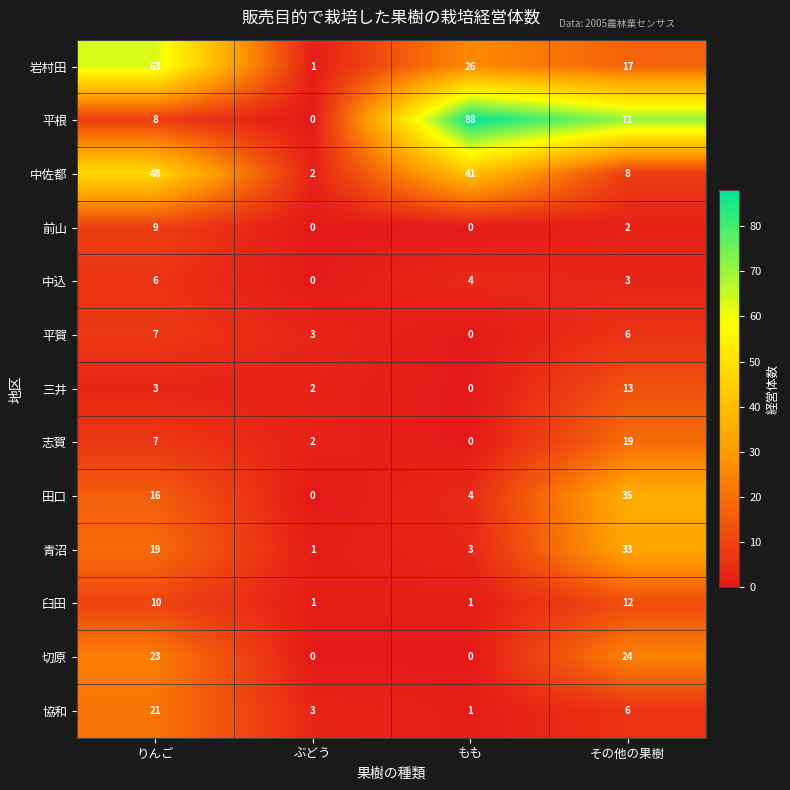

The 臼田 series shows 5 at りんご. True or false?

False